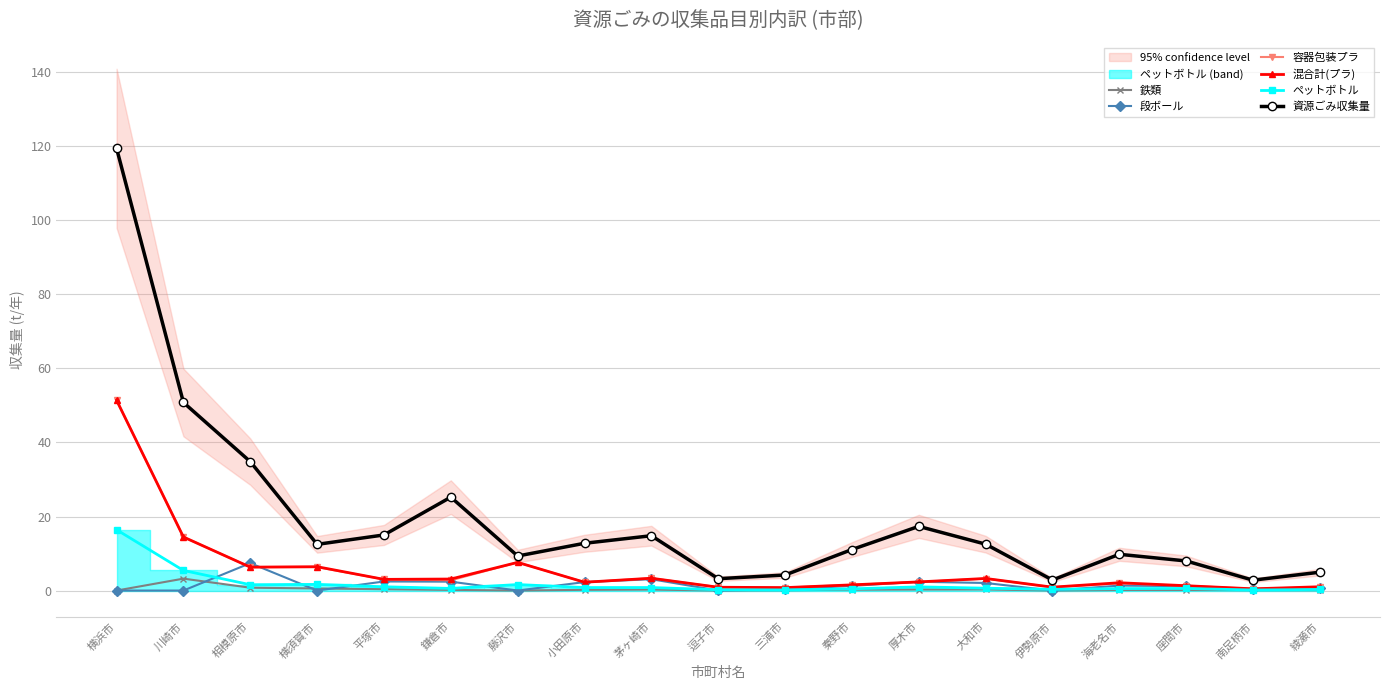

What is the greatest value displayed?

119.5